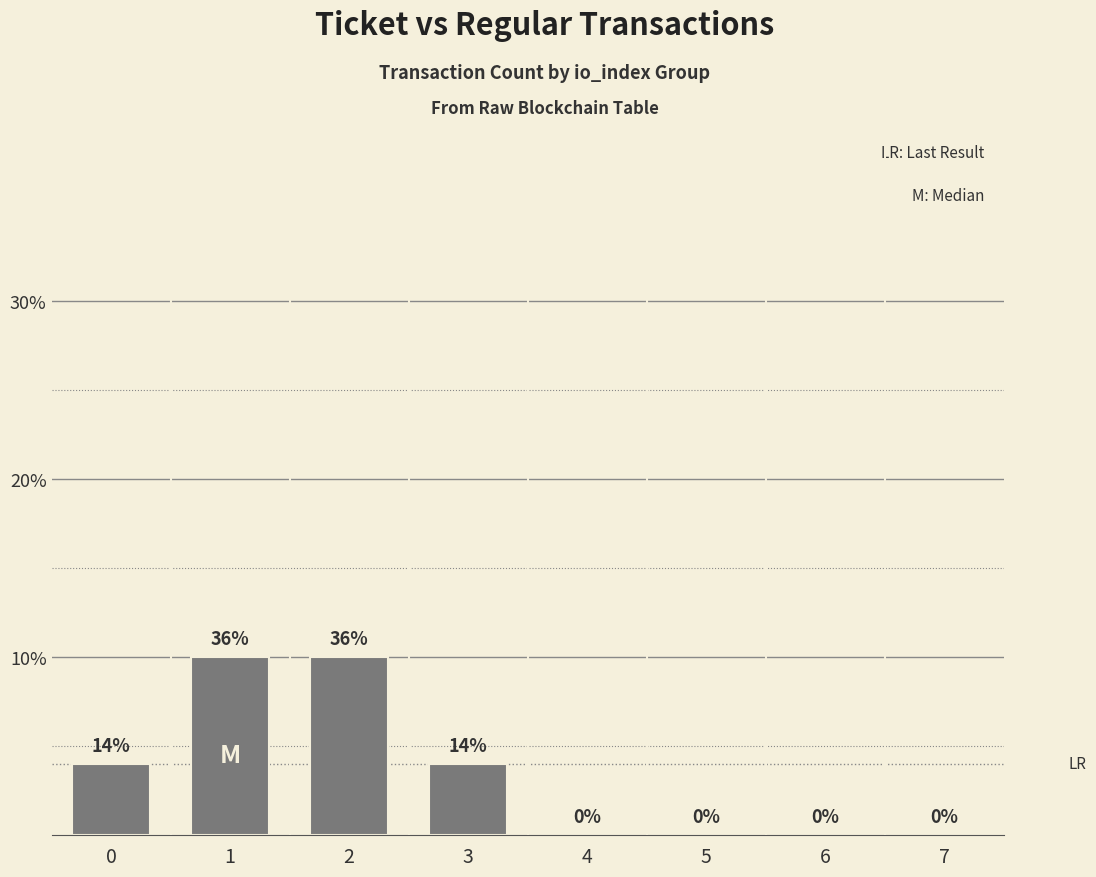

What is the maximum value shown in the chart?

10